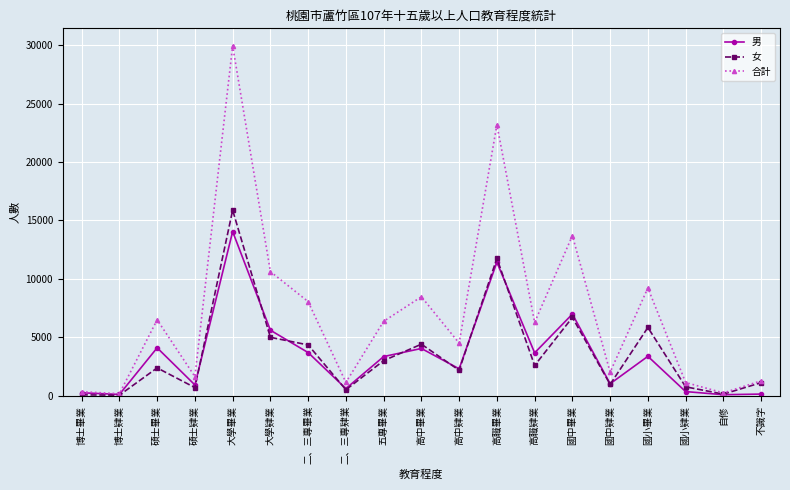

What is the maximum value for 合計?

29935